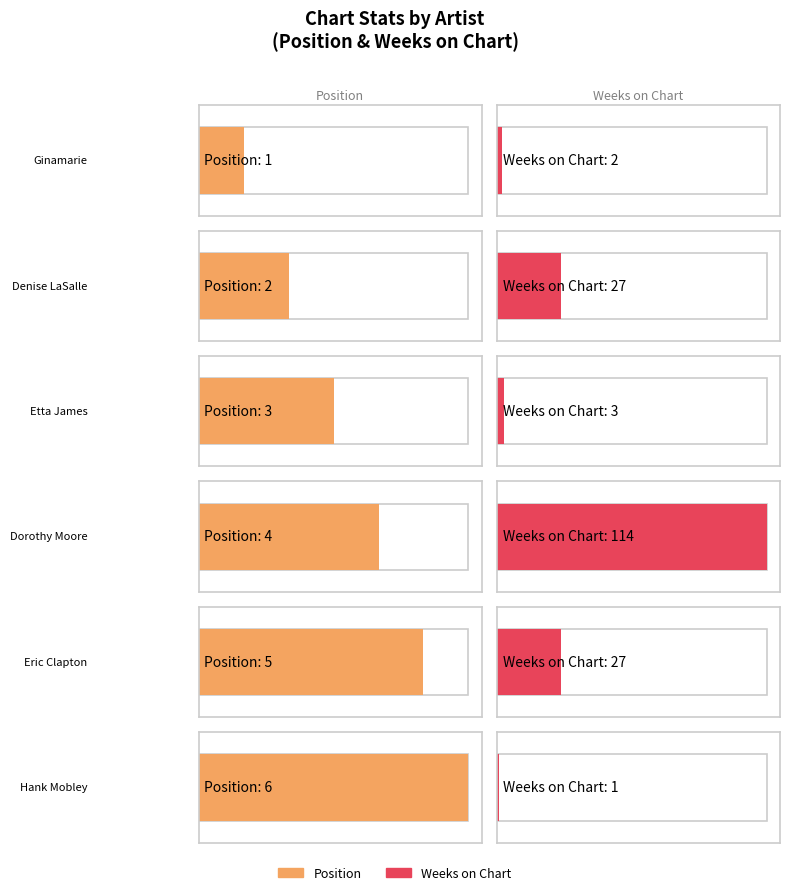

Reading right to left, what are all the values shown in this chart?

Position: 4=6	1=5	1=4	3=3	1=2	1=1
Weeks on Chart: 4=1	1=27	1=114	3=3	1=27	1=2